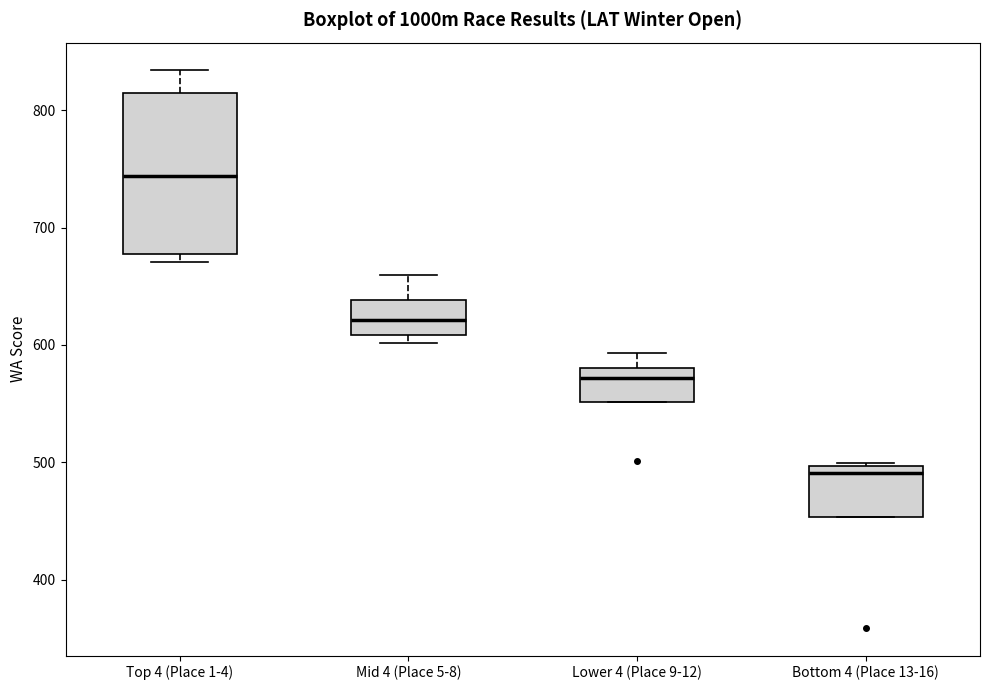

Reading left to right, read every box against the y-axis: the position of its median line, the range the box covers, and the ends of its whiskers. The values are not printed on the chart, so give them approximately, as read against the axis.

Top 4 (Place 1-4): median 740, box 680 to 810, whiskers 670 to 830
Mid 4 (Place 5-8): median 620, box 610 to 640, whiskers 600 to 660
Lower 4 (Place 9-12): median 570, box 550 to 580, whiskers 550 to 590
Bottom 4 (Place 13-16): median 490, box 450 to 500, whiskers 450 to 500